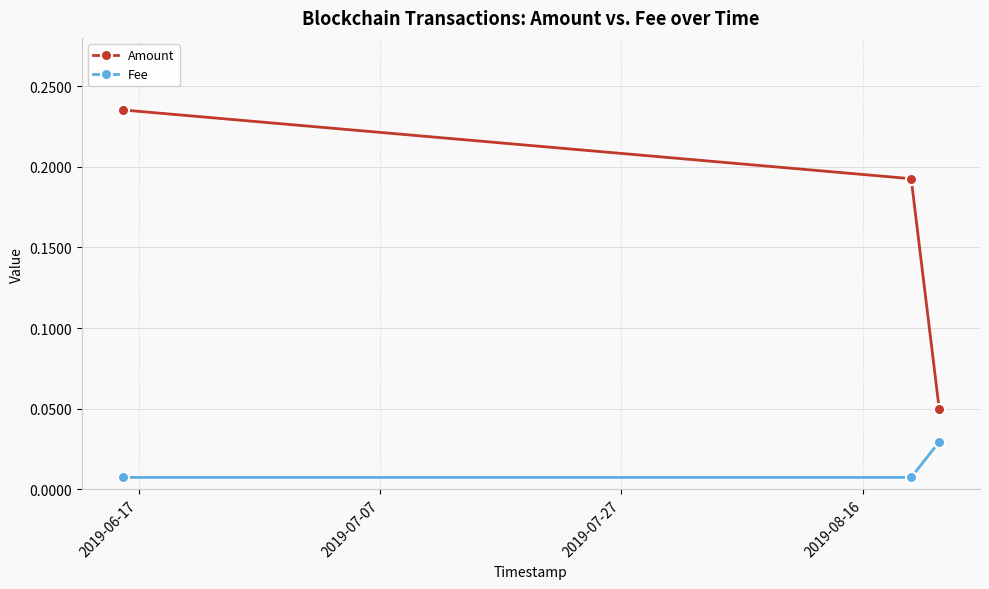

How many Amount values are between 0 and 1?

3